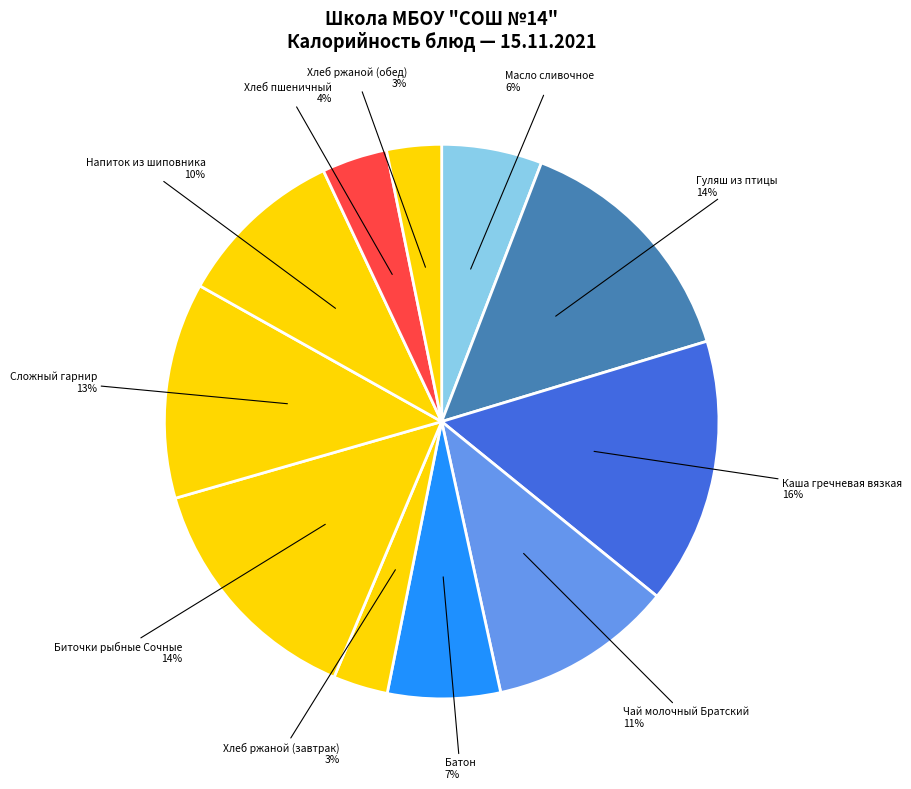

What is the largest slice in the pie chart?

Каша гречневая вязкая